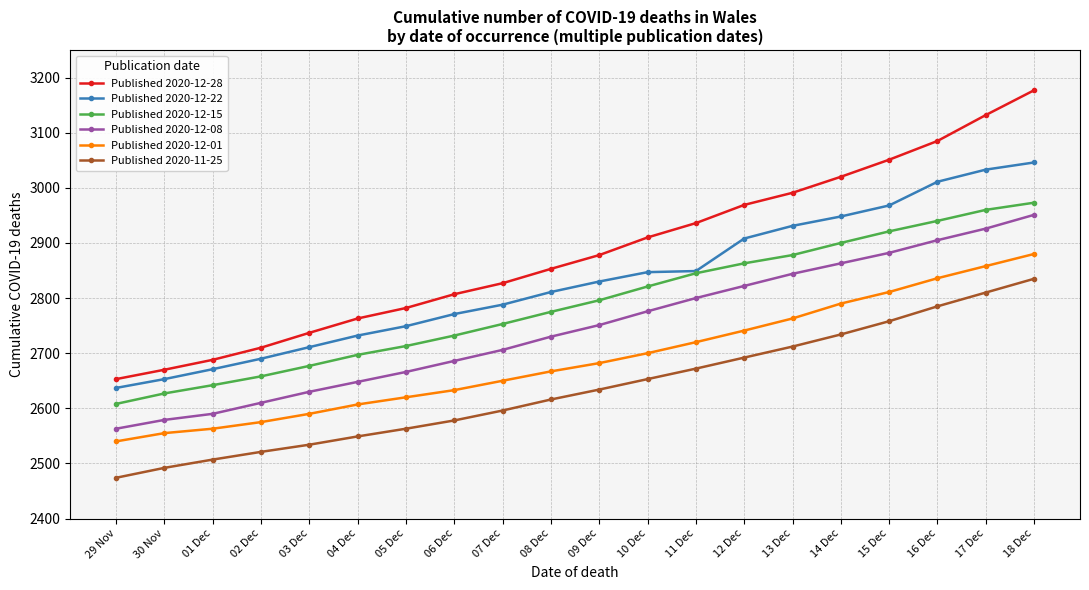

How many lines are shown in the chart?

6